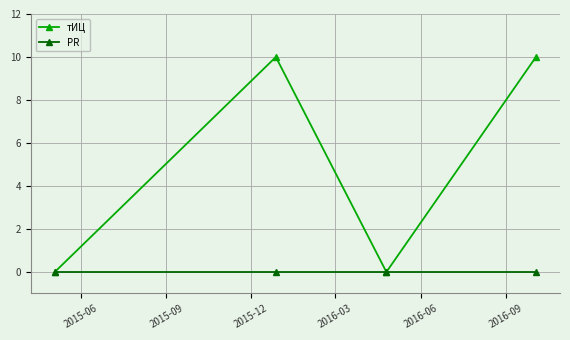

List the series in order of their peak value, highest first.

тИЦ, PR